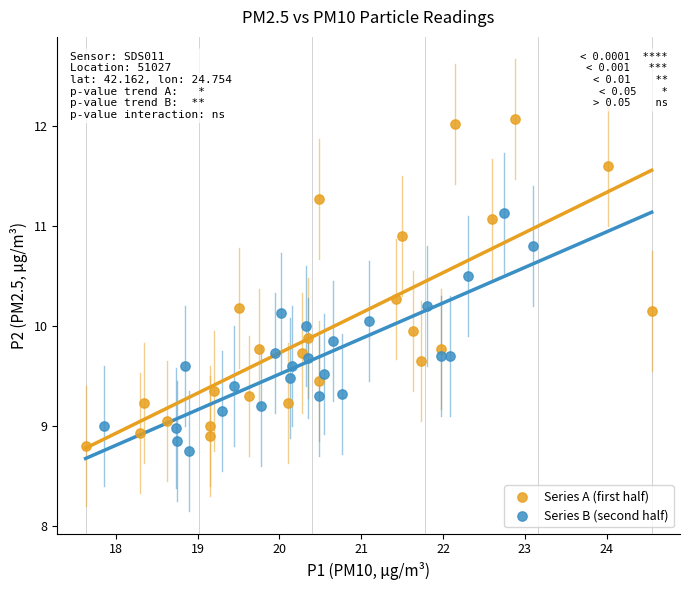

Which series has the largest Y range (max minus min)?

Series A (first half)